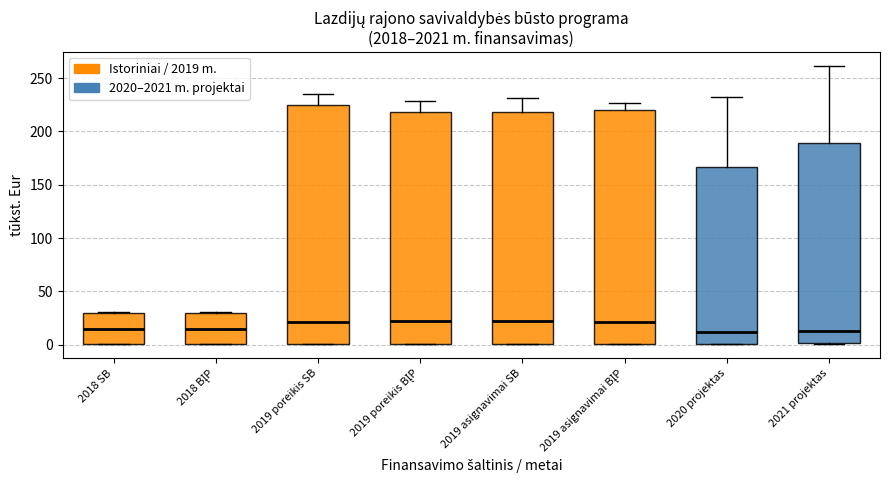

Where is the lower edge of the box for 2019 asignavimai BĮP on the y-axis? The values are not printed on the chart, so give them approximately, as read against the axis.

0